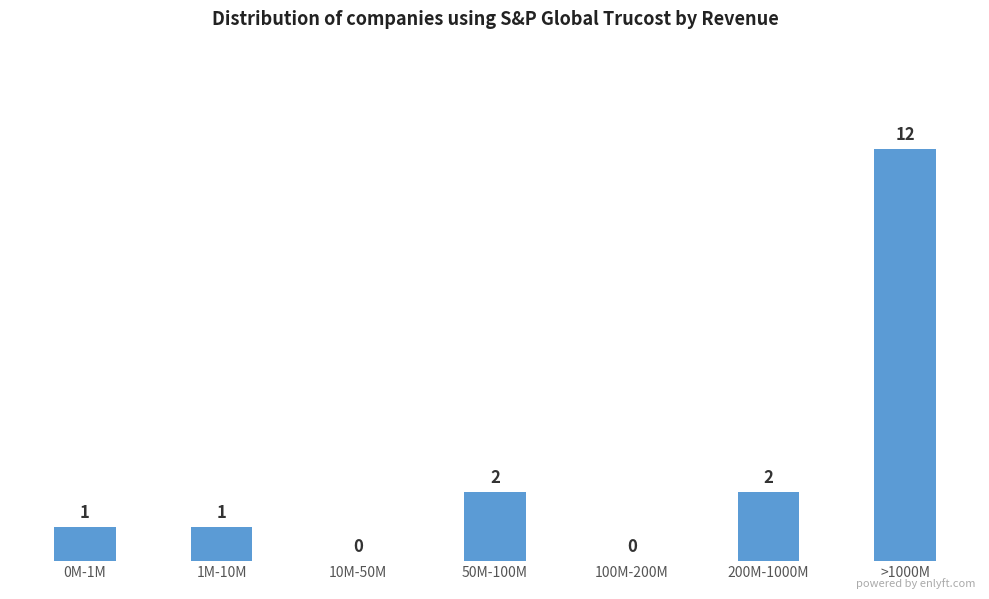

Reading left to right, extract all data points from this chart.

0M-1M=1	1M-10M=1	10M-50M=0	50M-100M=2	100M-200M=0	200M-1000M=2	>1000M=12